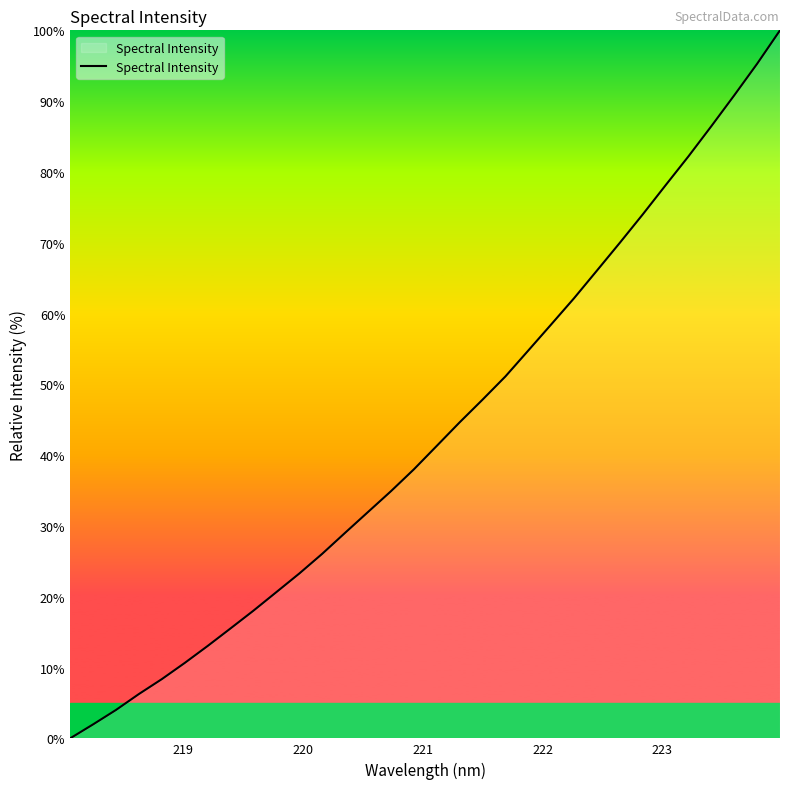

How many series are shown in this chart?

1